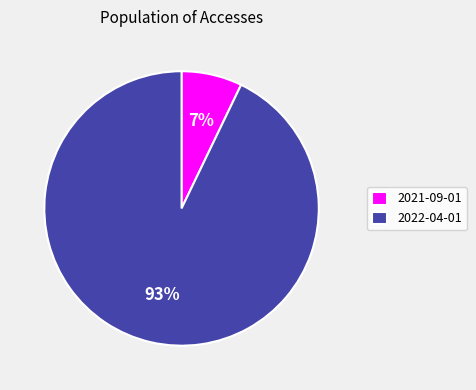

To the nearest percent, what percentage of the pie is 2021-09-01?

7%